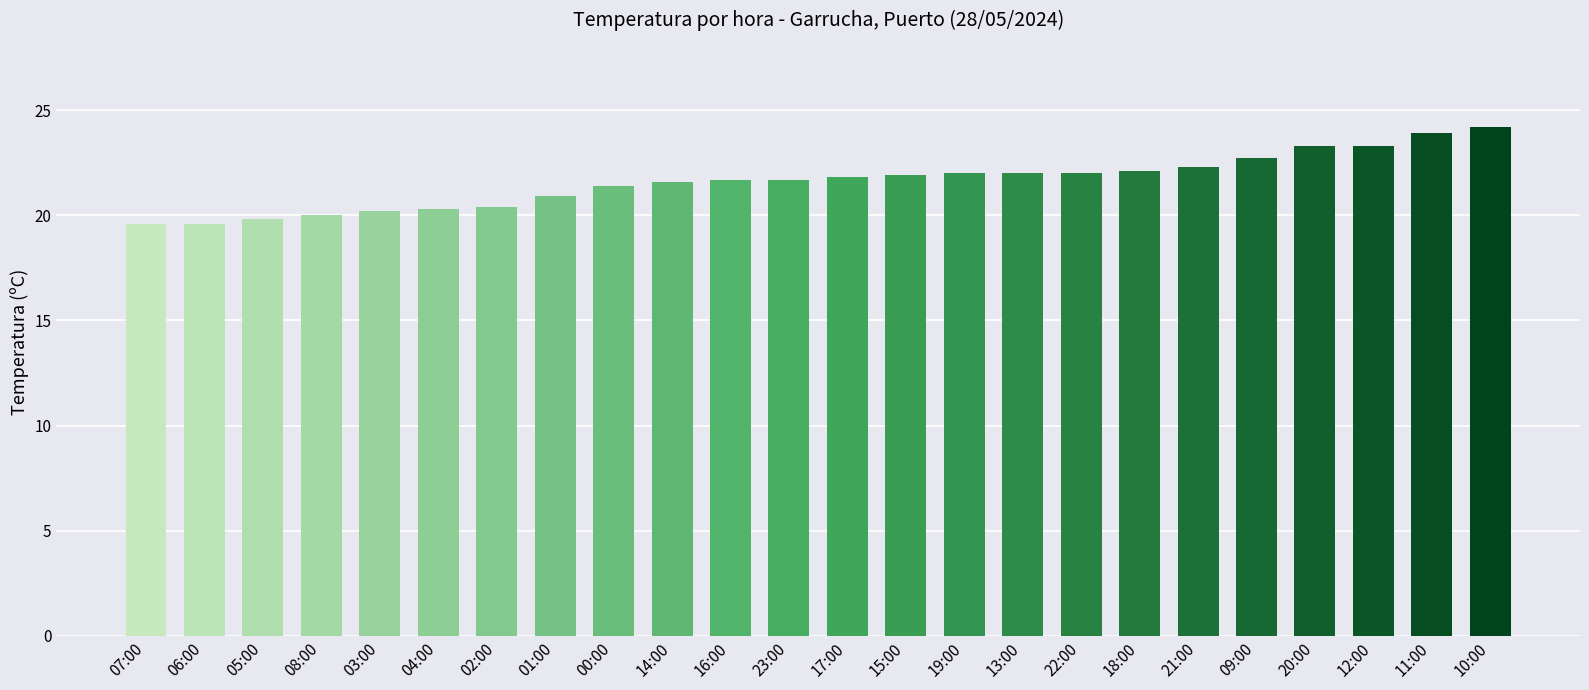

How many data points does each series have?

24